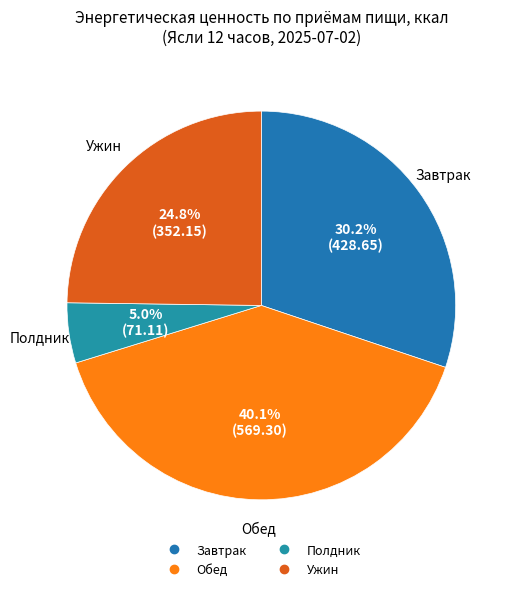

Approximately how many times larger is the value at Обед compared to Ужин?

1.6